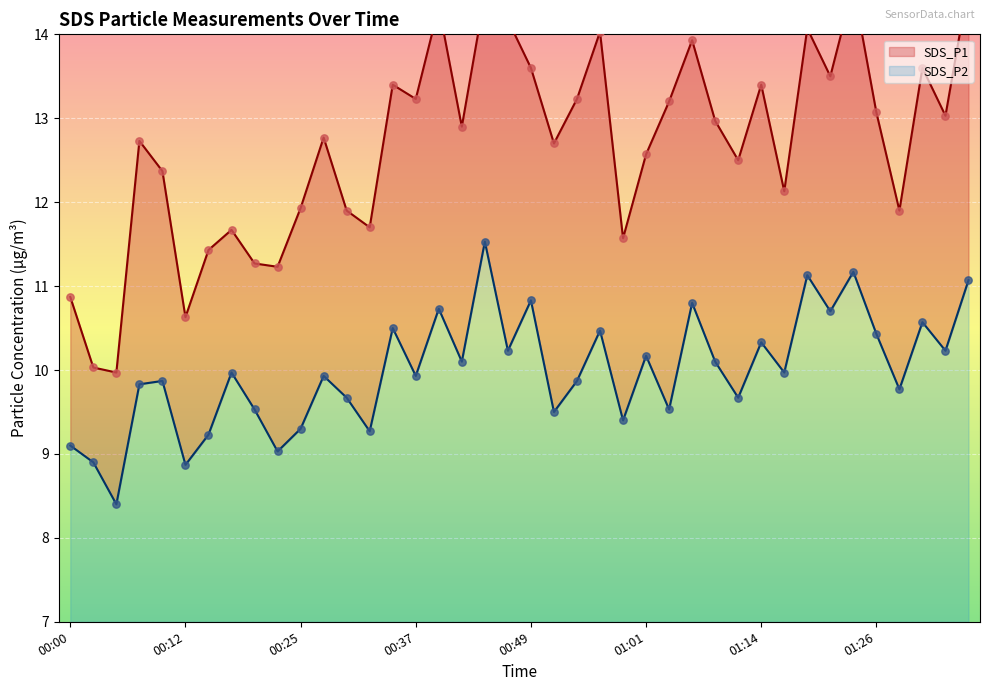

At which category is the sum across all series the highest?

00:44